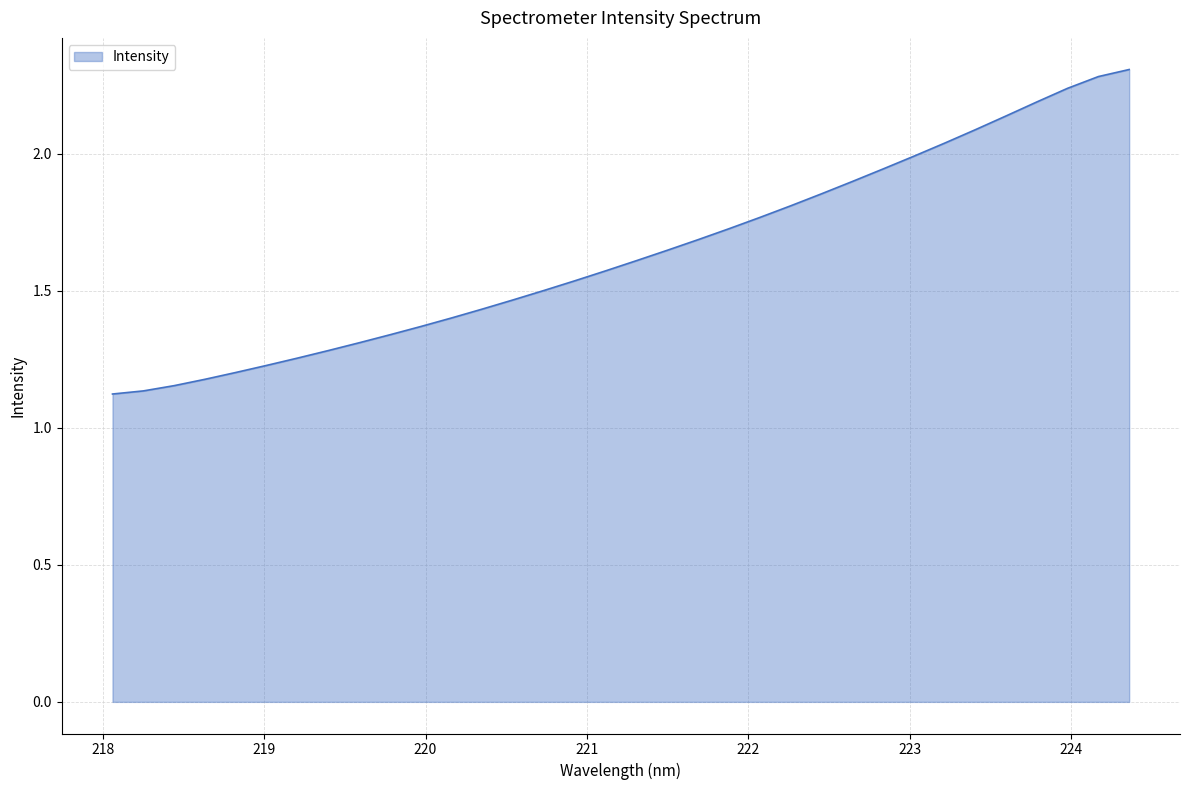

What is the greatest value displayed?

2.3